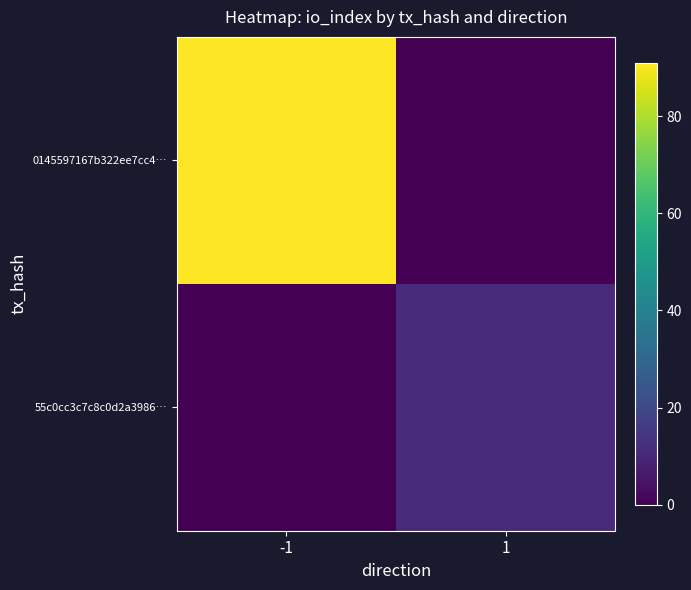

Which has a higher value, -1 or 1?

-1